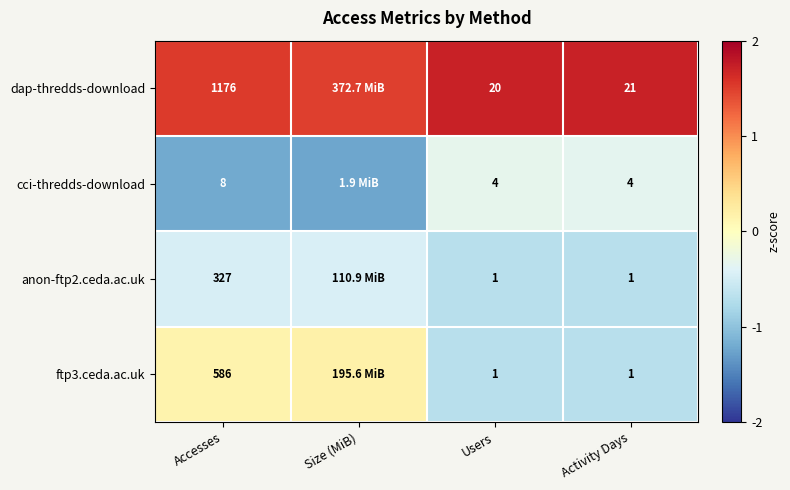

Which series changed the most between Accesses and Users?

dap-thredds-download